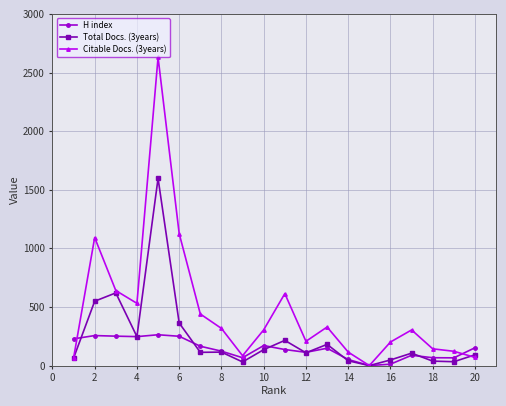

Rank the series by their maximum value, from lowest to highest.

H index, Total Docs. (3years), Citable Docs. (3years)